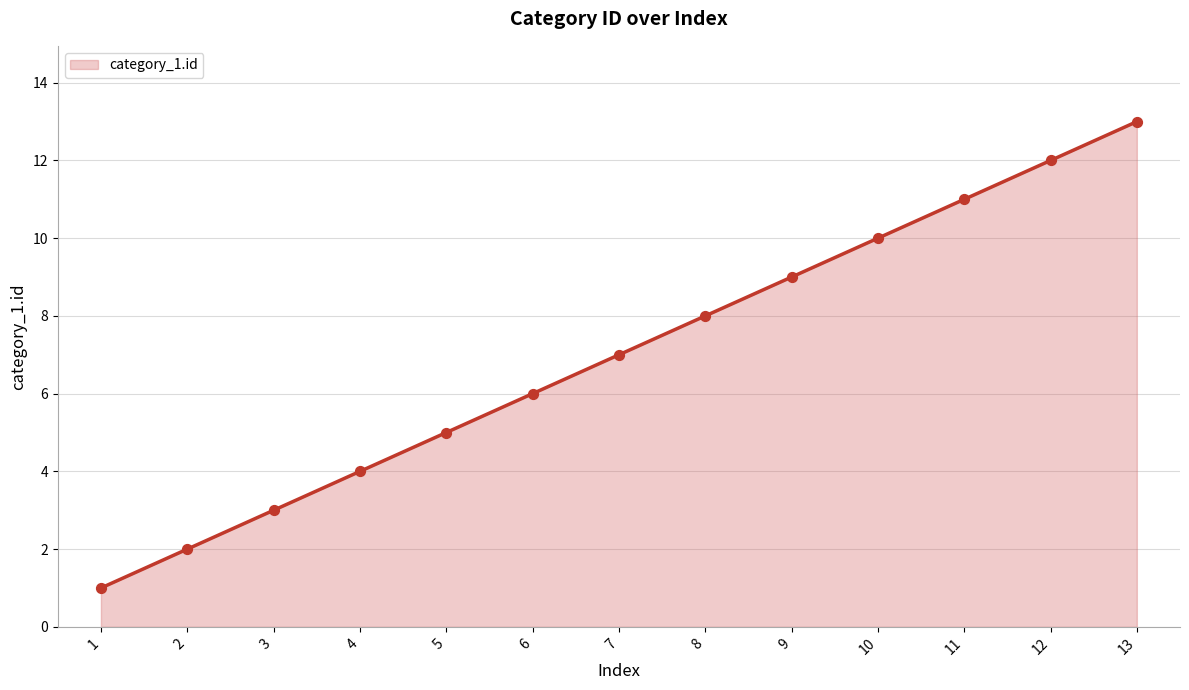

Approximately how many times larger is the value at 13 compared to 7?

1.9